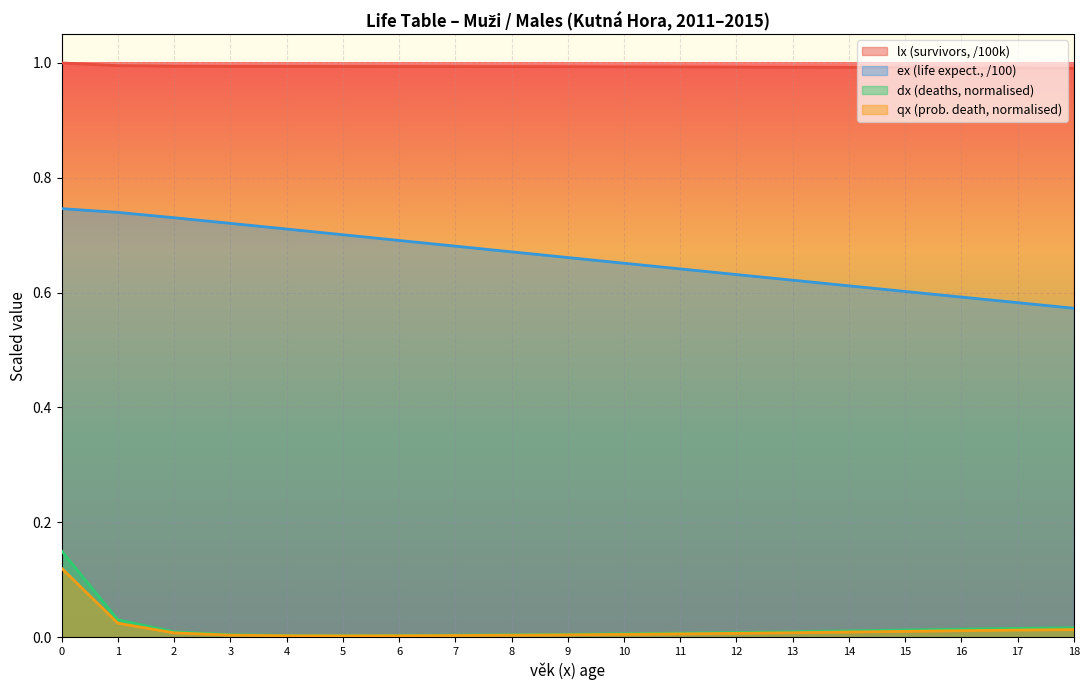

How many lines are shown in the chart?

4